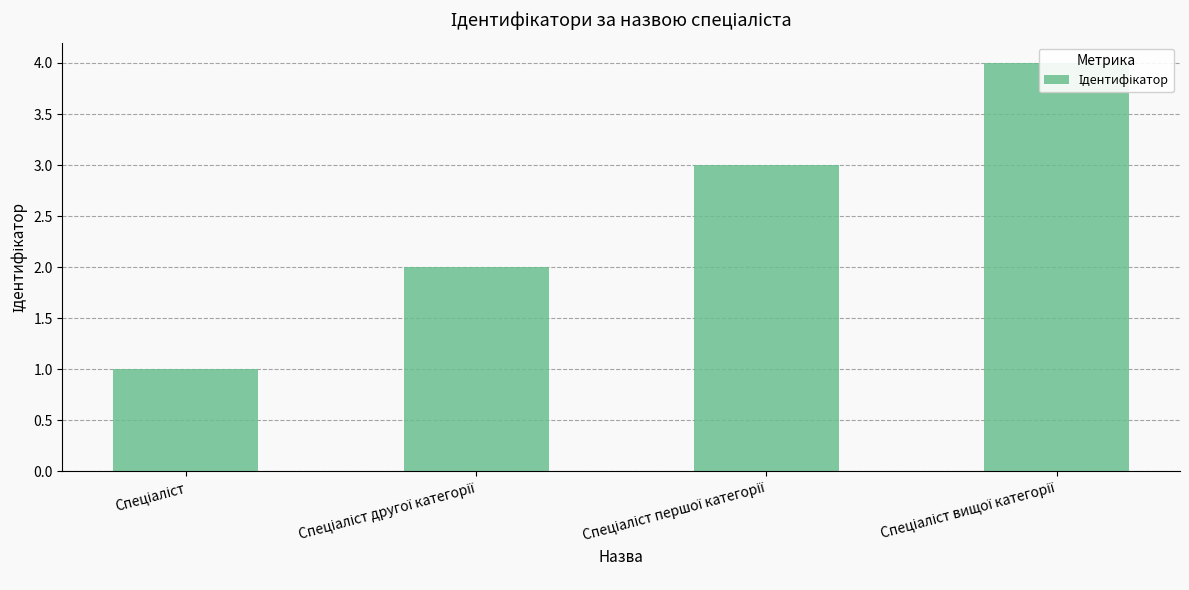

What is the average value?

2